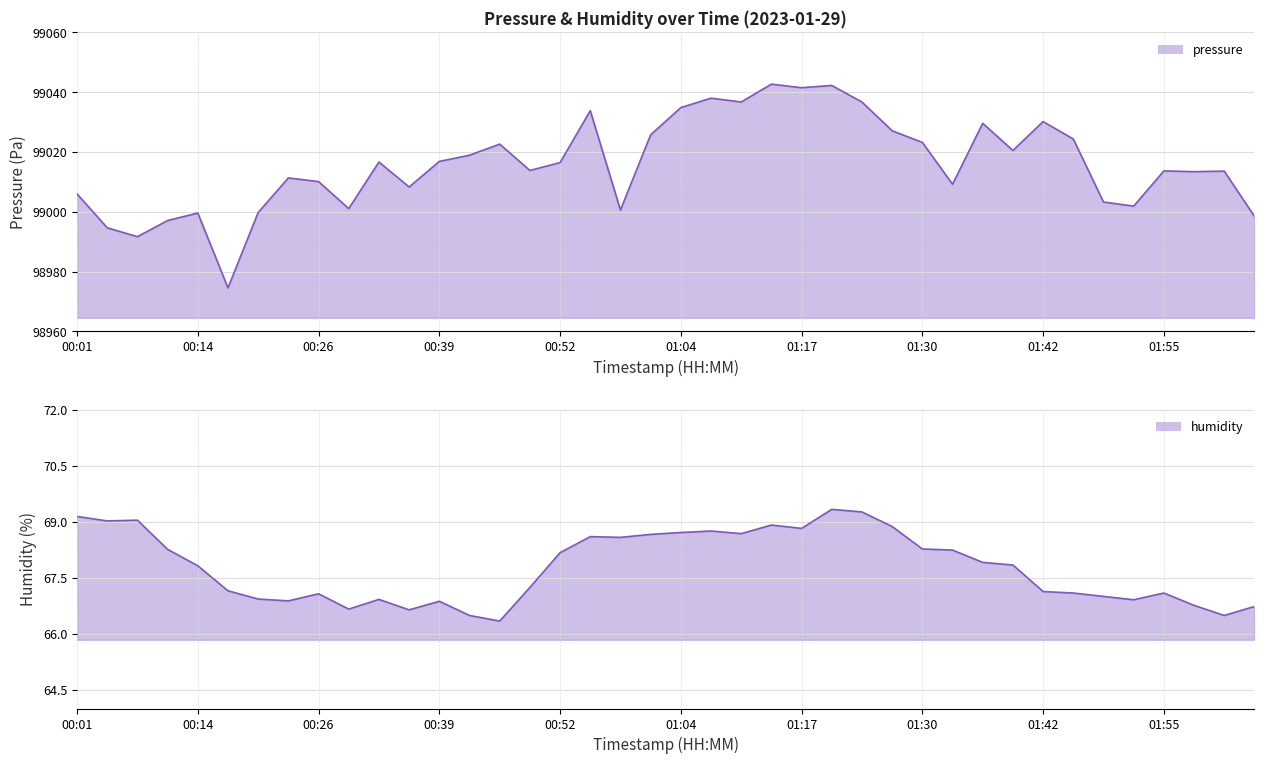

Which category has the highest value in the humidity_line series?

25